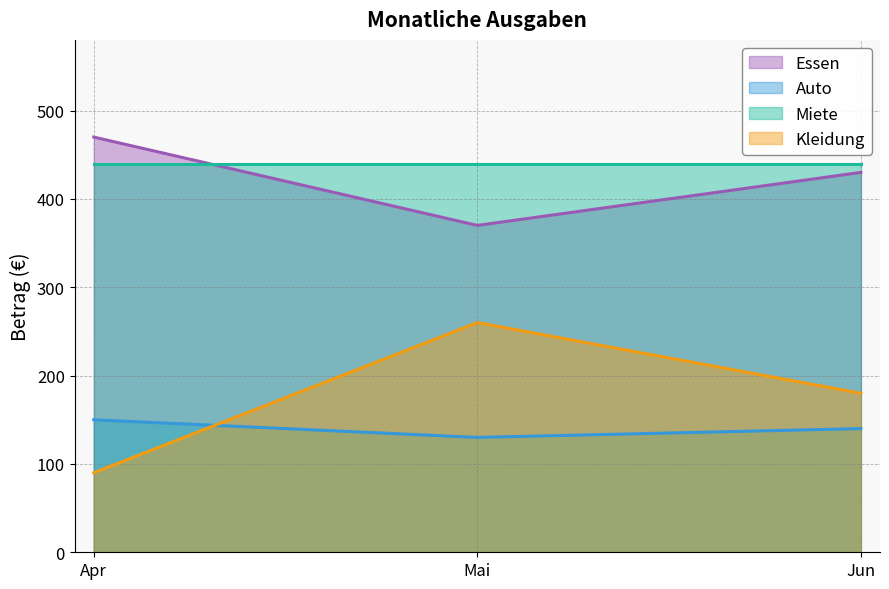

True or false: Essen has a value of 430 at Jun.

True